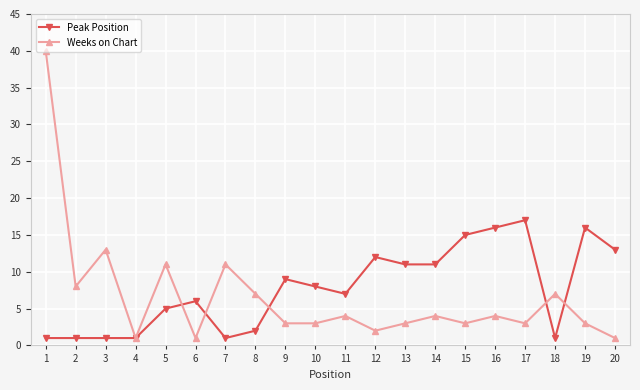

What is the value of the Weeks on Chart point at the 16th from the left?

4